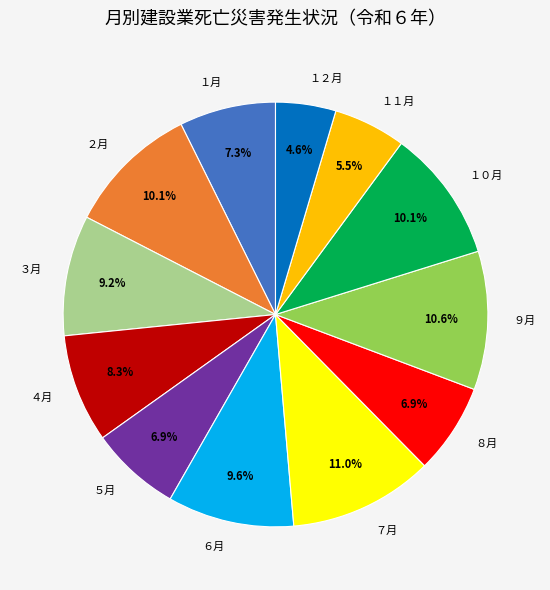

To the nearest percent, what portion does ７月 represent?

11%